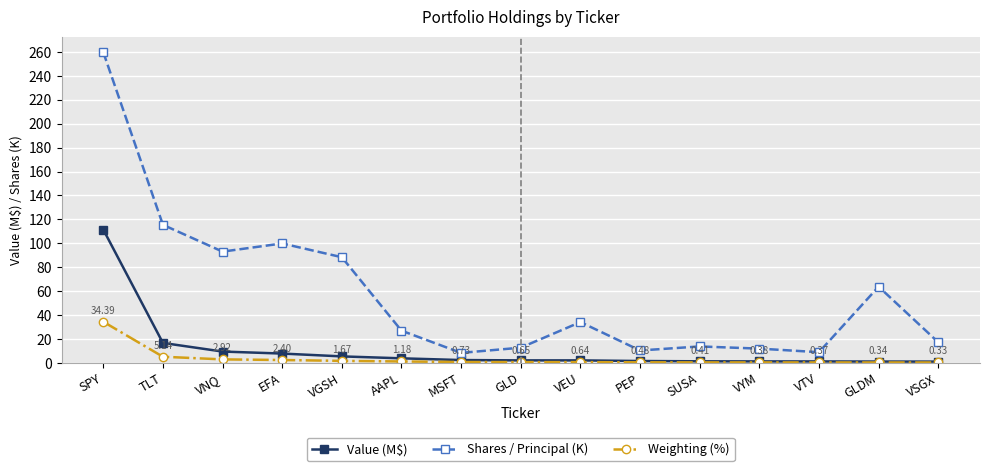

What is the label of the 10th point from the right?

AAPL